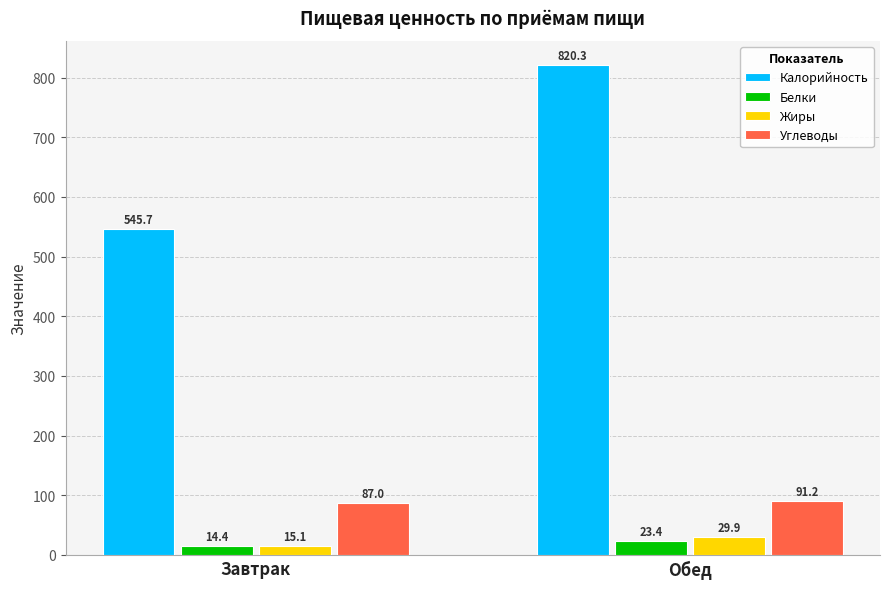

True or false: Жиры has a value of 29.9 at Обед.

True